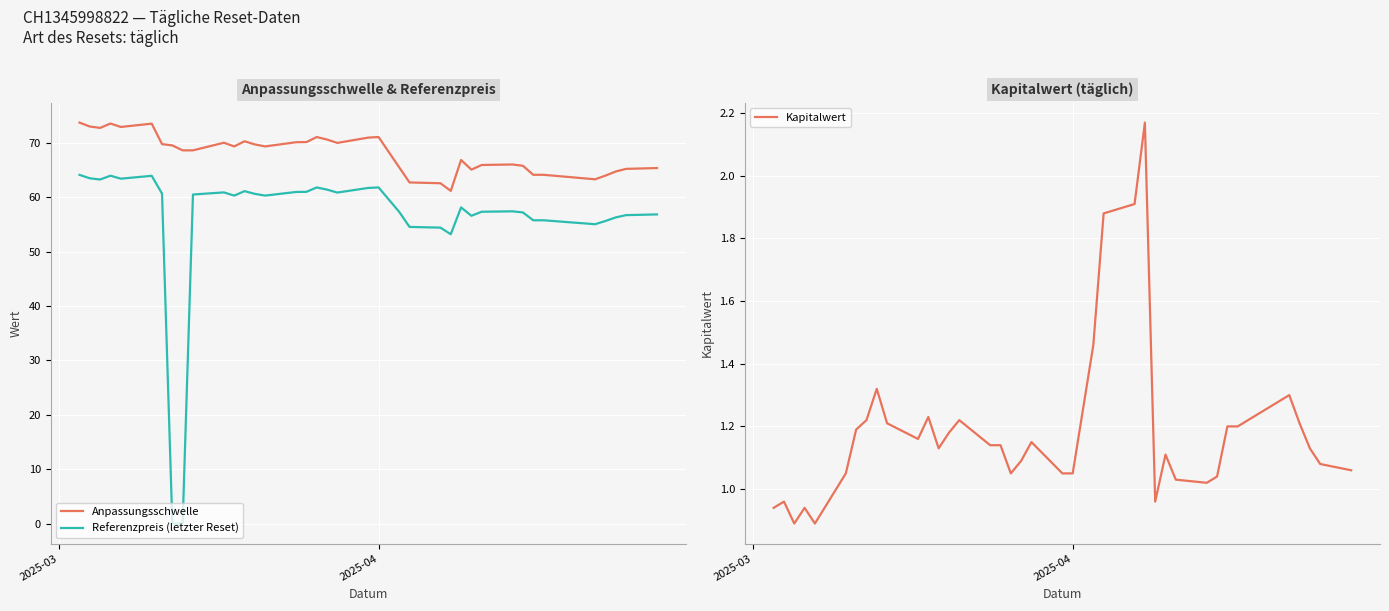

What is the difference between the maximum and second lowest values in the Referenzpreis (letzter Reset) series?

64.1